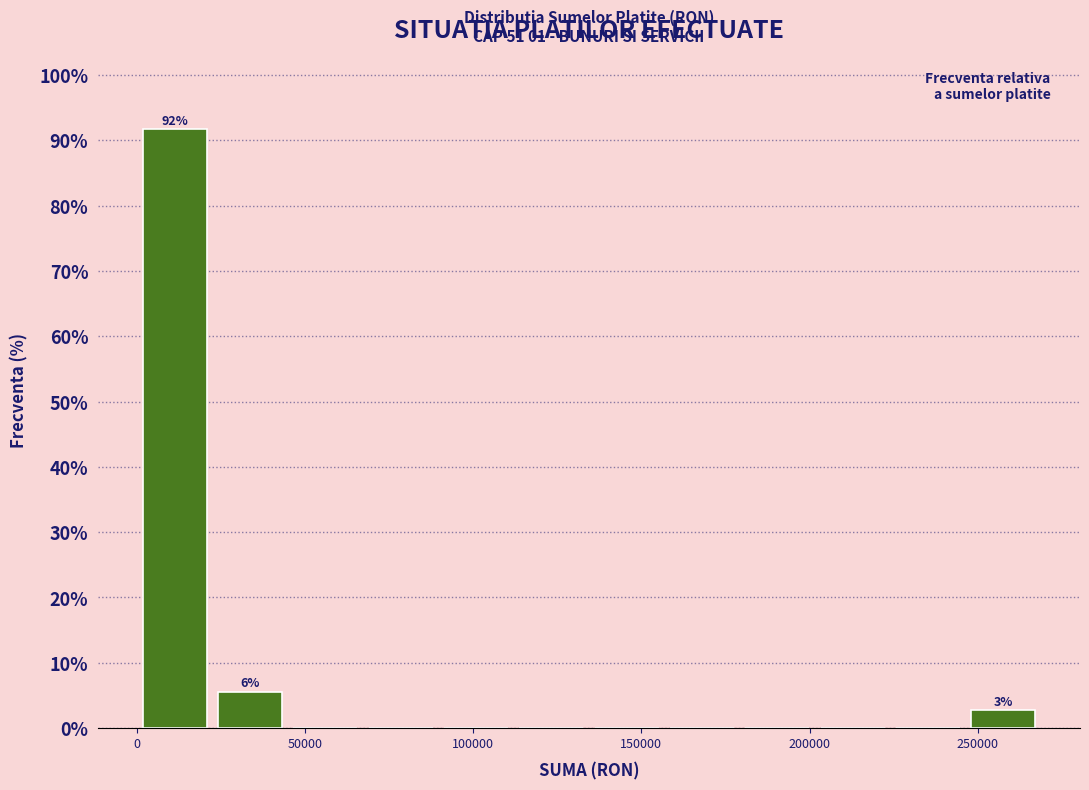

Over which range of the x-axis is the bar tallest?

0 to 20000